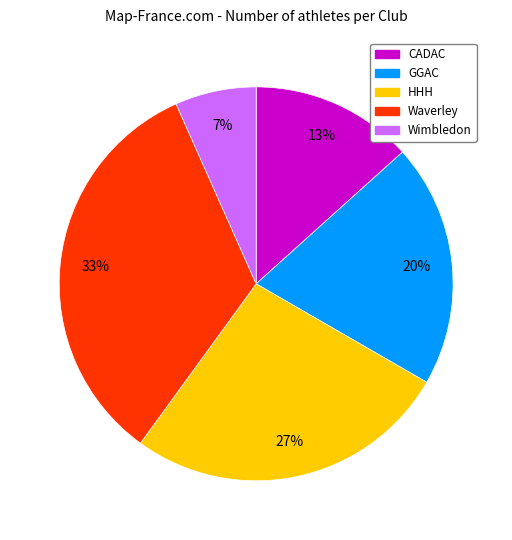

True or false: CADAC accounts for 20% of the total.

False